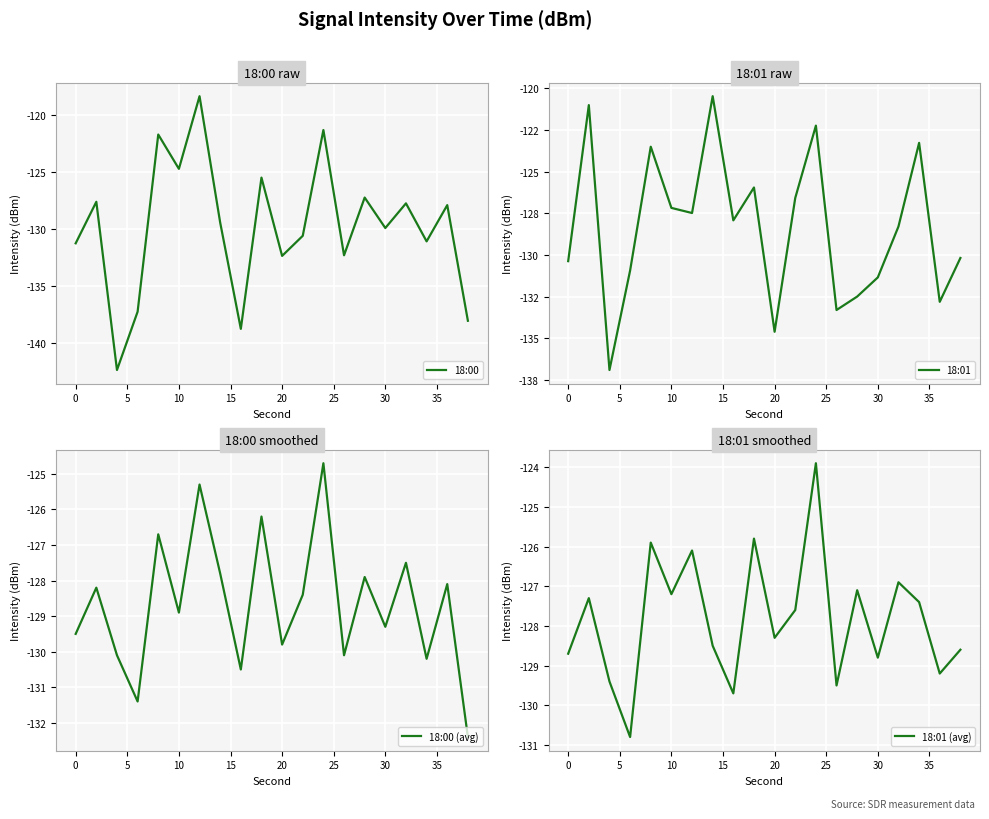

Rank the series by their maximum value, from highest to lowest.

18:00, 18:01, 18:01 (avg), 18:00 (avg)